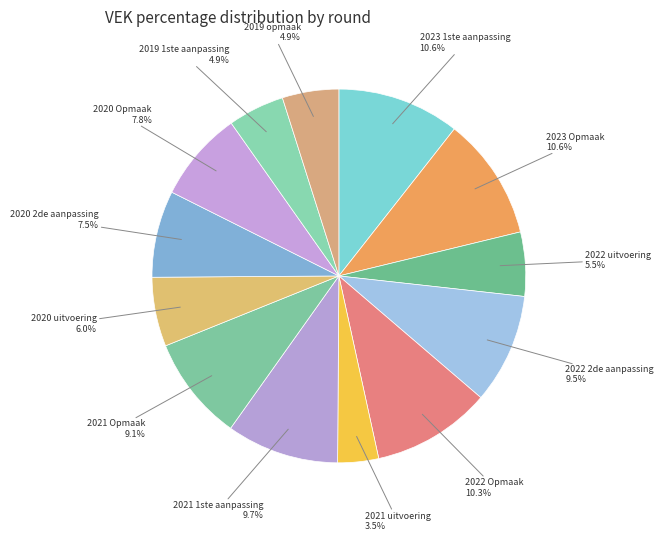

Which slice is the smallest?

2021 uitvoering